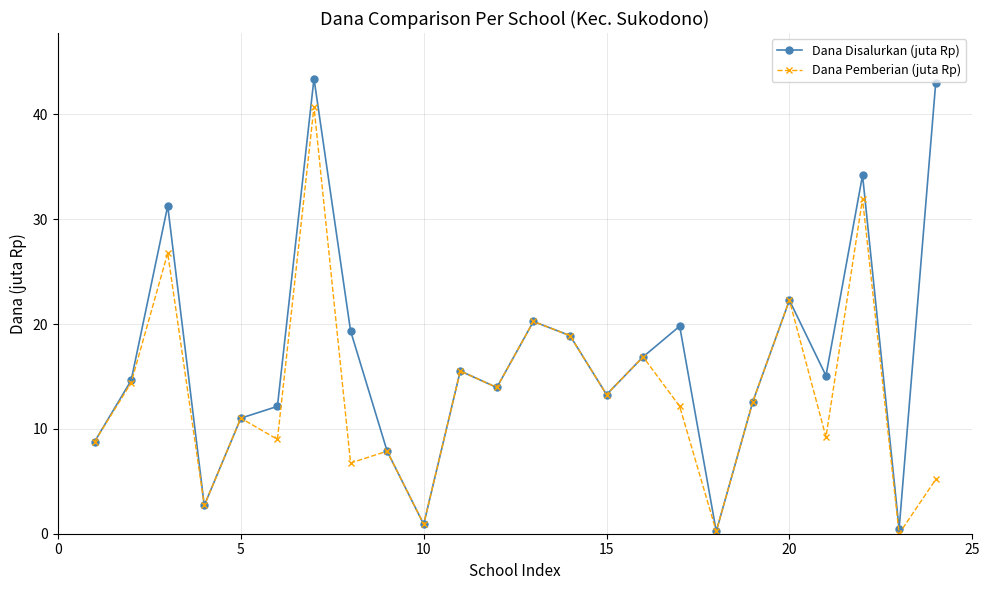

List the series in order of their peak value, highest first.

Dana Disalurkan (juta Rp), Dana Pemberian (juta Rp)